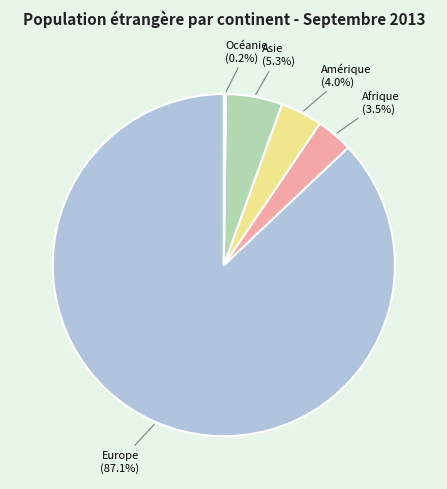

What is the majority slice?

Europe